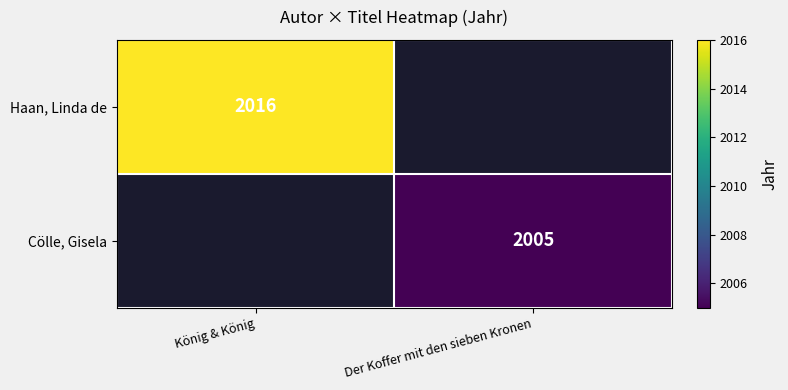

Is it true that Haan, Linda de equals 2016 at König & König?

True